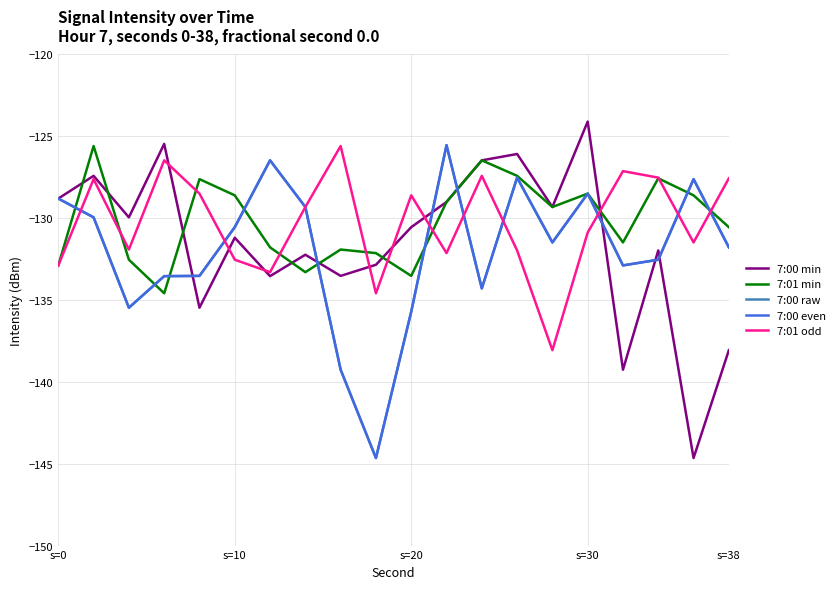

Does the chart have visible grid lines?

Yes